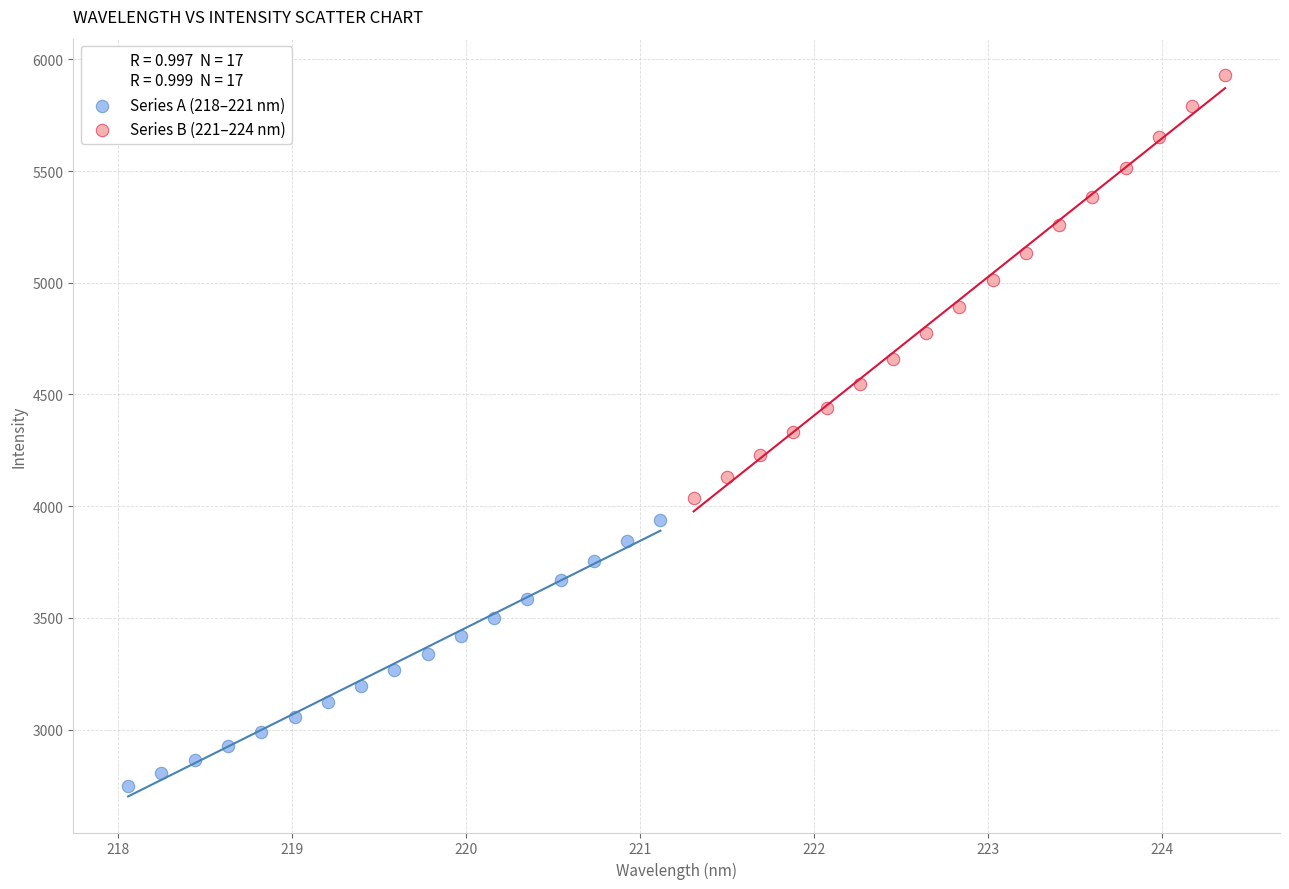

Which series reaches the maximum Y coordinate?

Series B (221–224 nm)